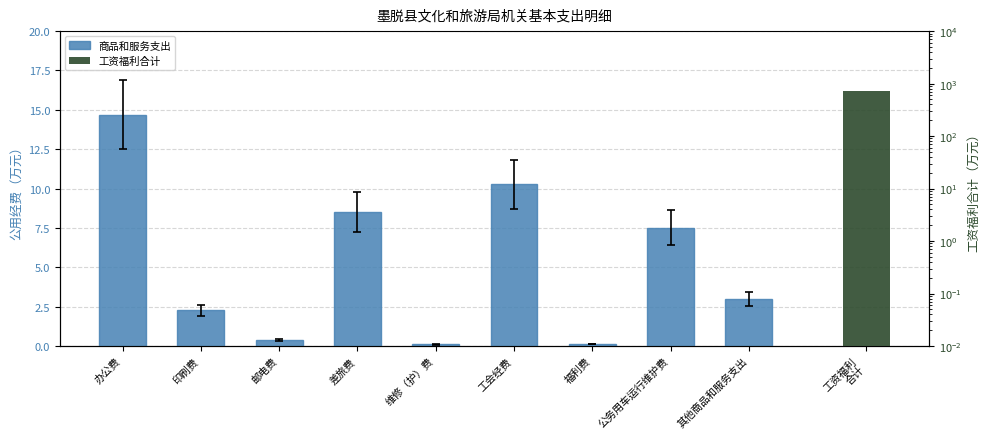

At which label does the data first exceed 2?

办公费